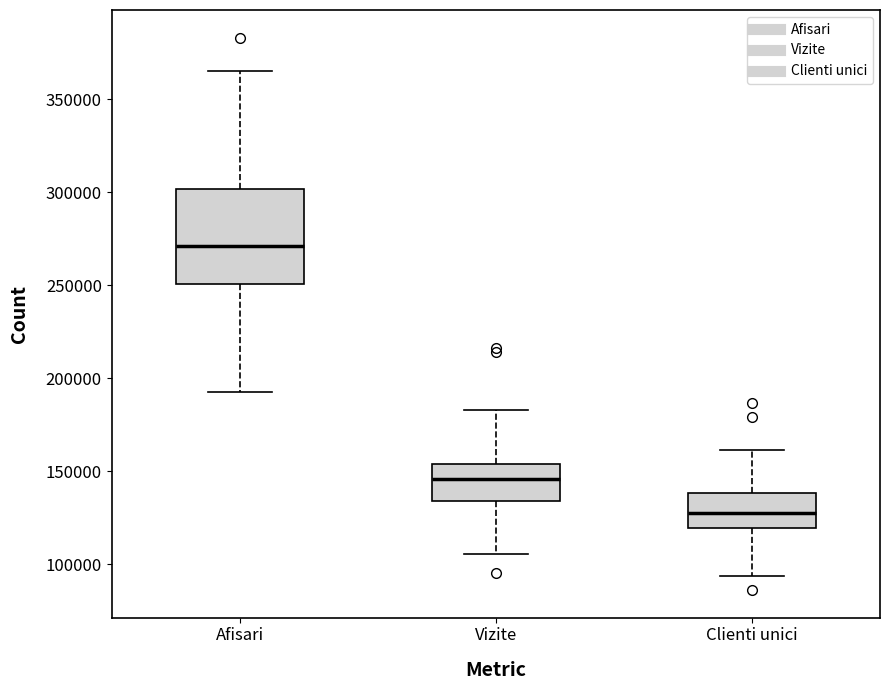

Which box has the highest median line?

Afisari